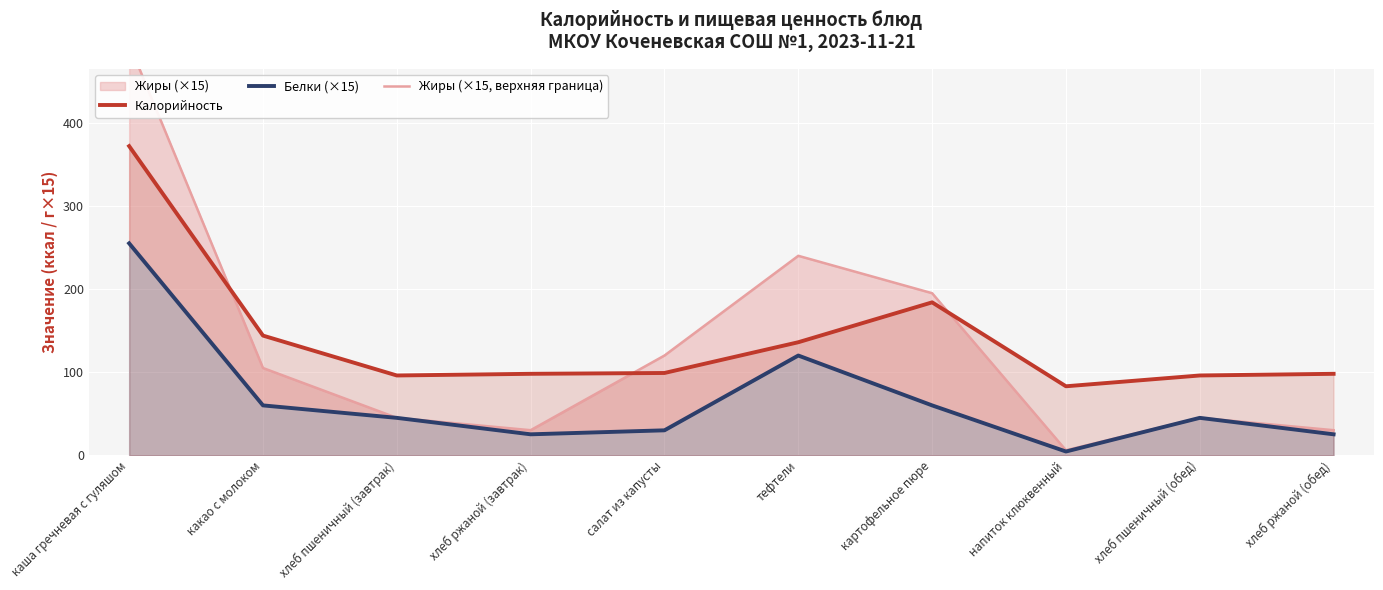

What is the label of the 2nd point from the left?

какао с молоком